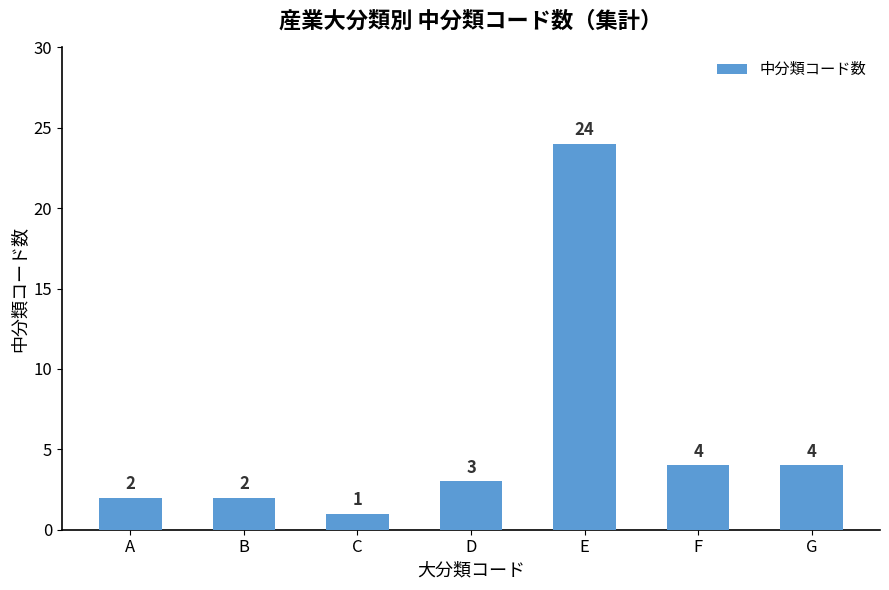

What is the average value?

6